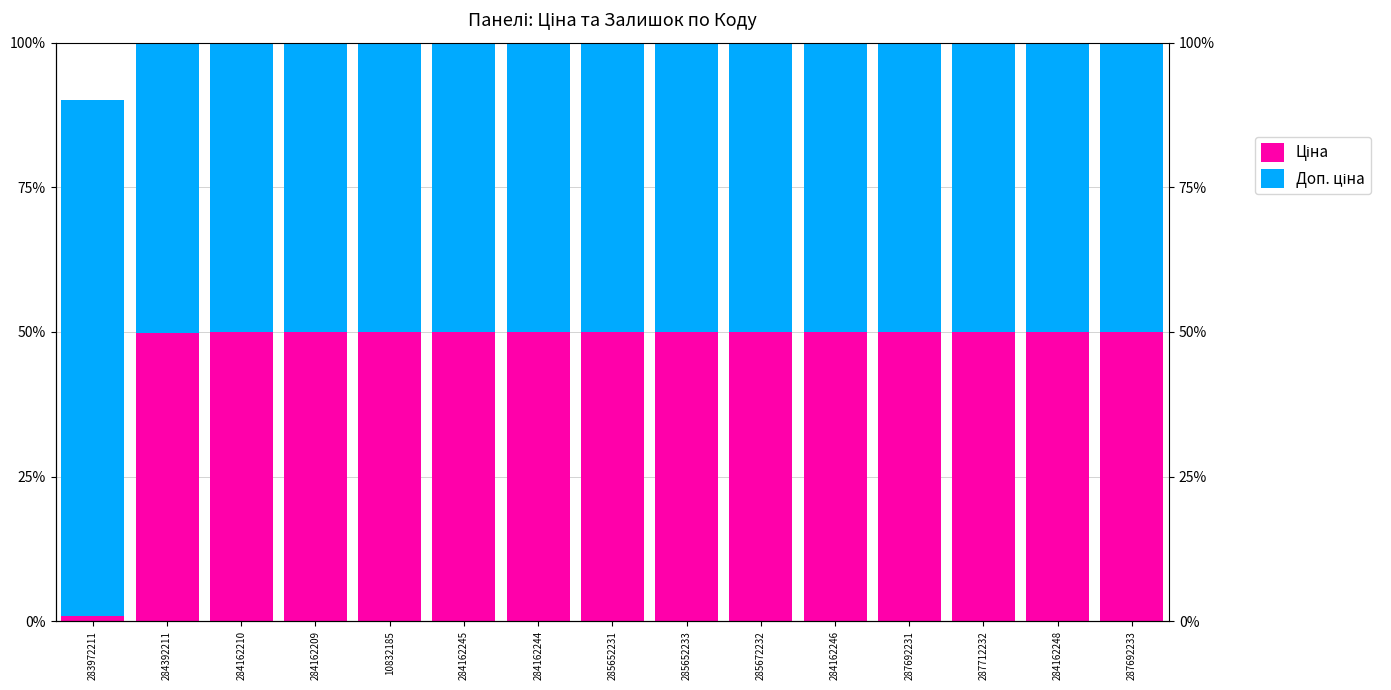

At how many categories does at least one series exceed 69?

1